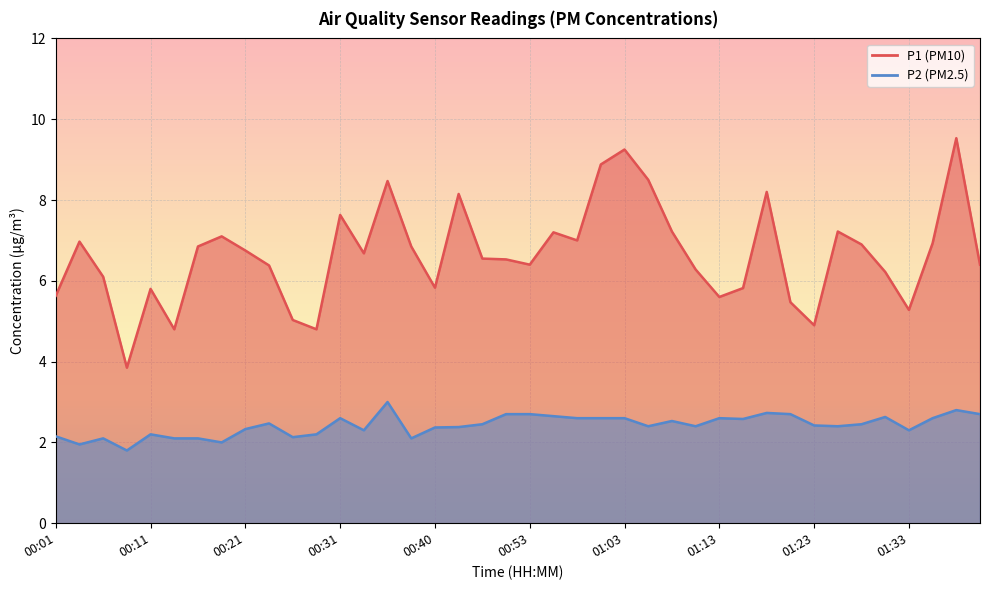

In P1, how many points are higher than both neighbors (excluding endpoints)?

11